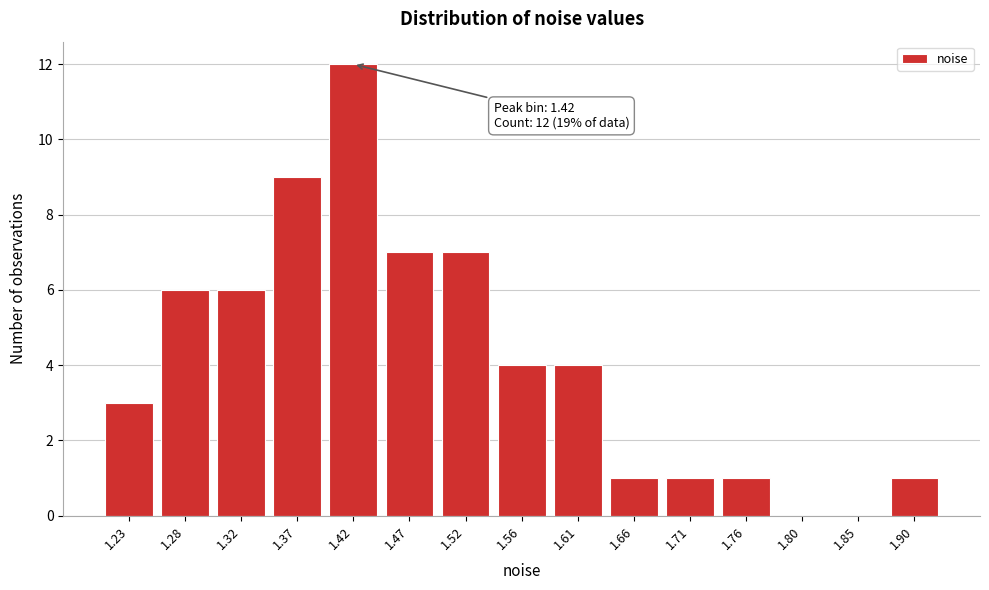

Reading right to left, what are all the values shown in this chart?

1.90=1	1.85=0	1.80=0	1.76=1	1.71=1	1.66=1	1.61=4	1.56=4	1.52=7	1.47=7	1.42=12	1.37=9	1.32=6	1.28=6	1.23=3